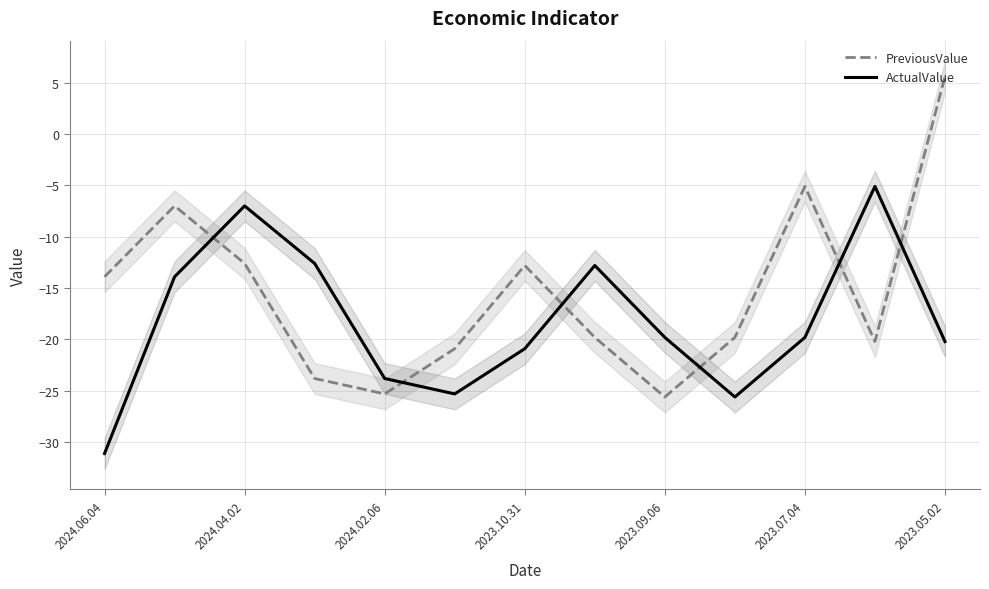

At which label does PreviousValue first exceed -19?

2024.06.04